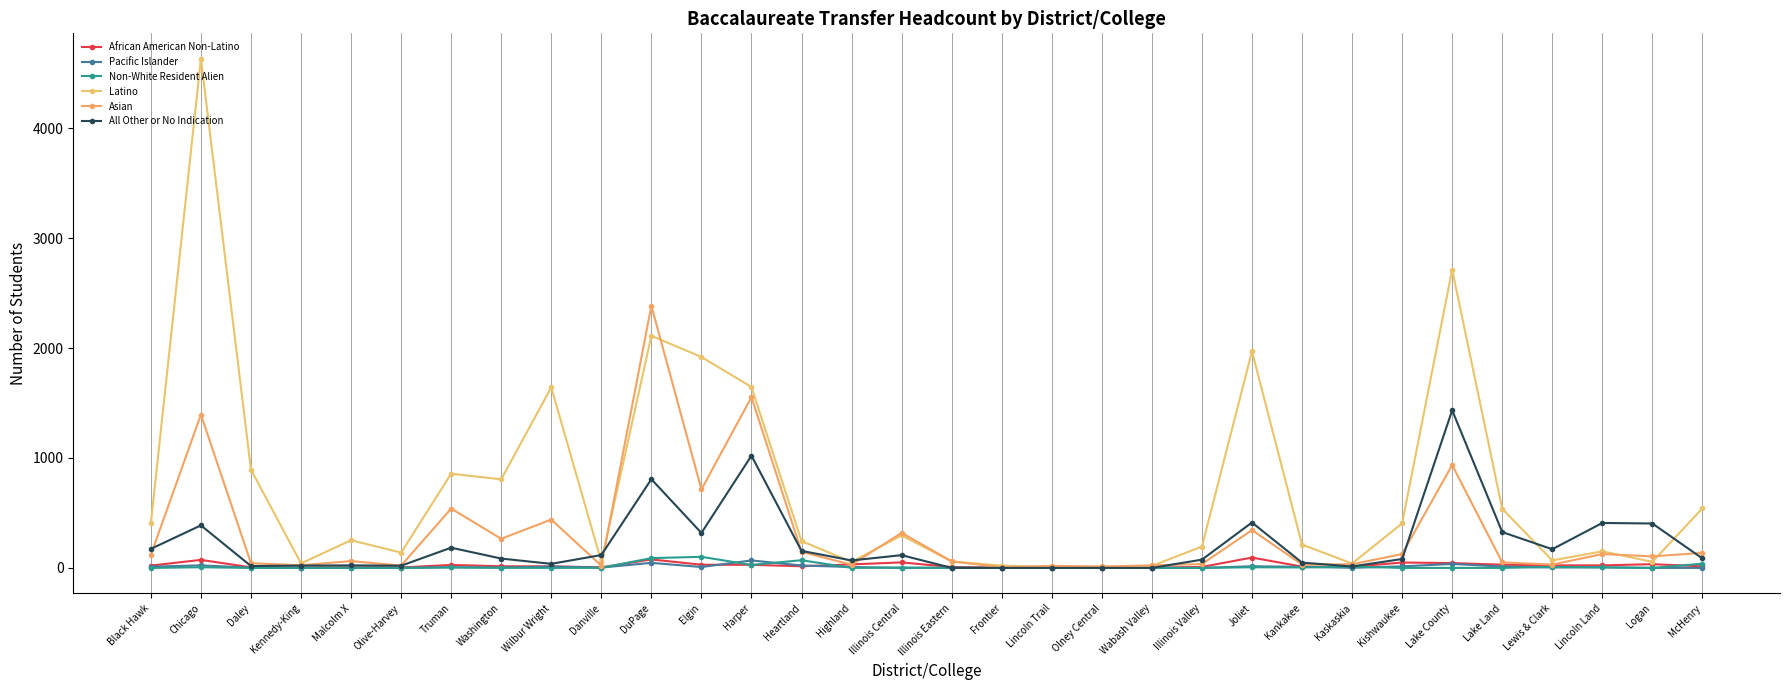

Which series has the largest range (max minus min)?

Latino